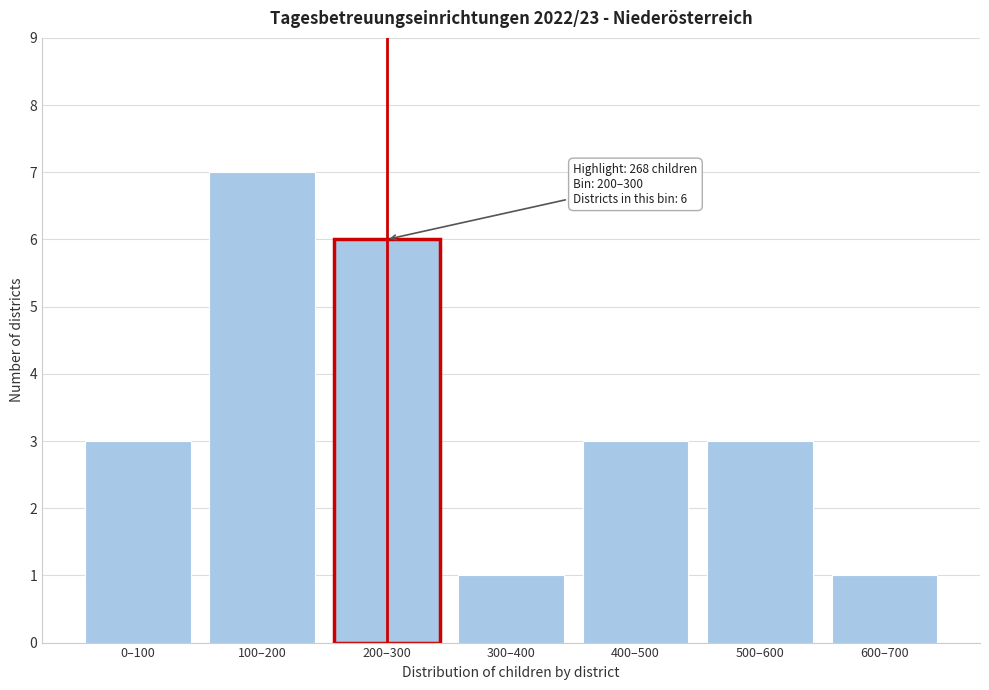

Reading left to right, transcribe all the data shown in this chart.

3	7	6	1	3	3	1